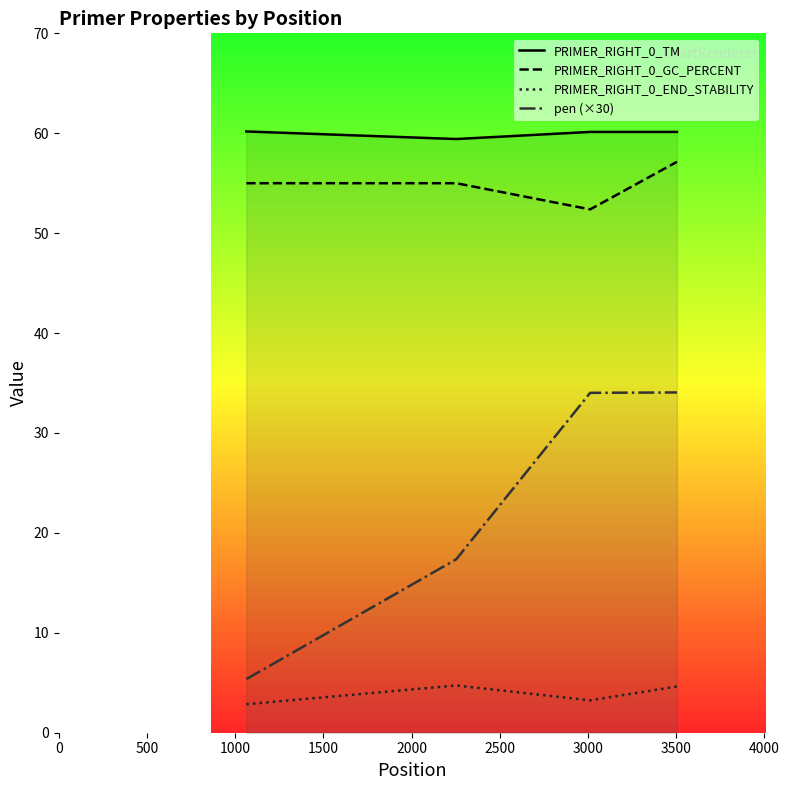

What is the minimum value for PRIMER_RIGHT_0_END_STABILITY?

2.9